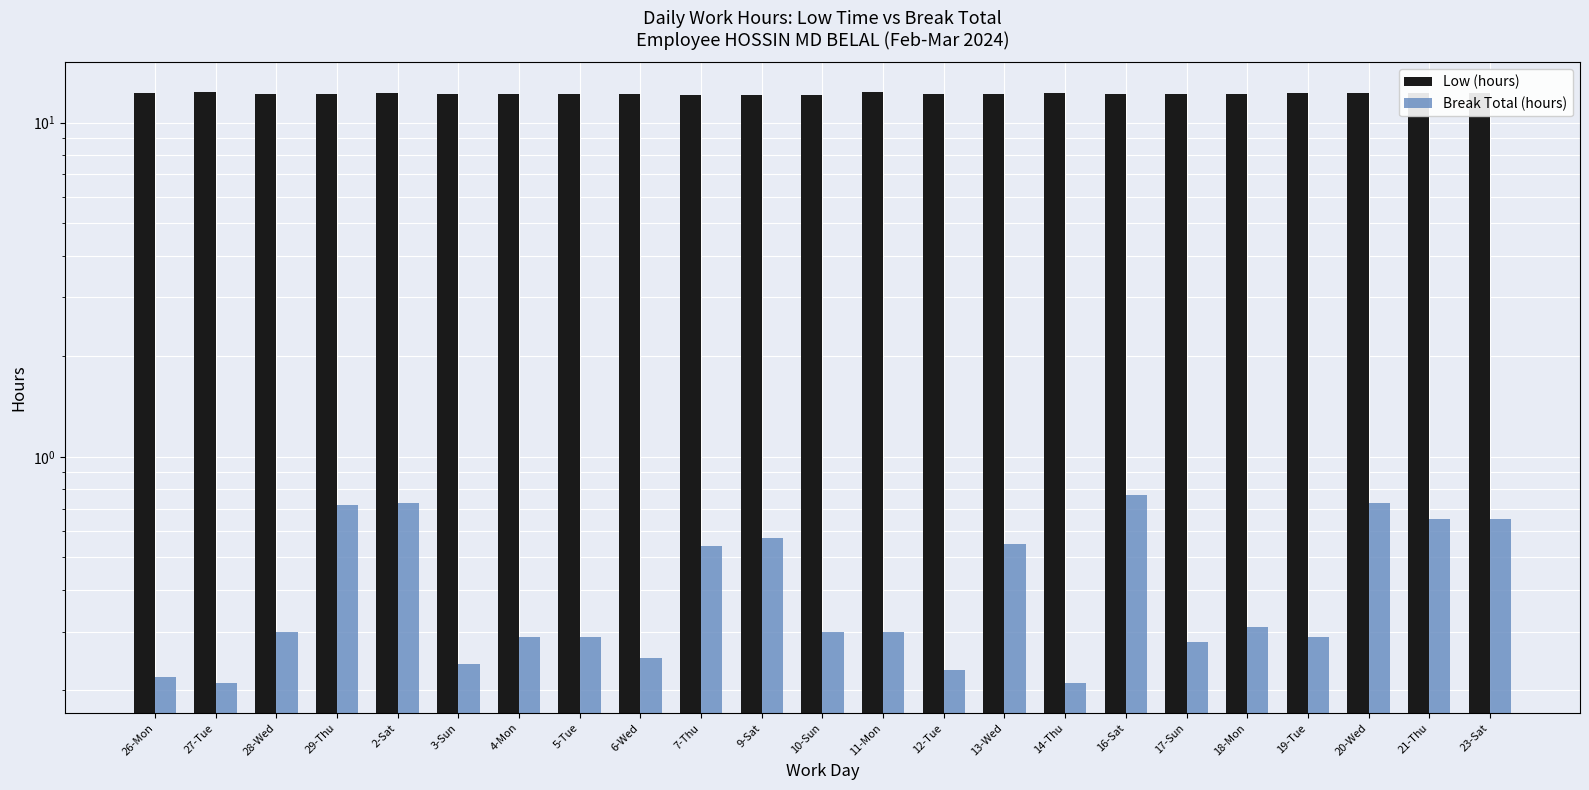

At how many categories does at least one series exceed 11?

23